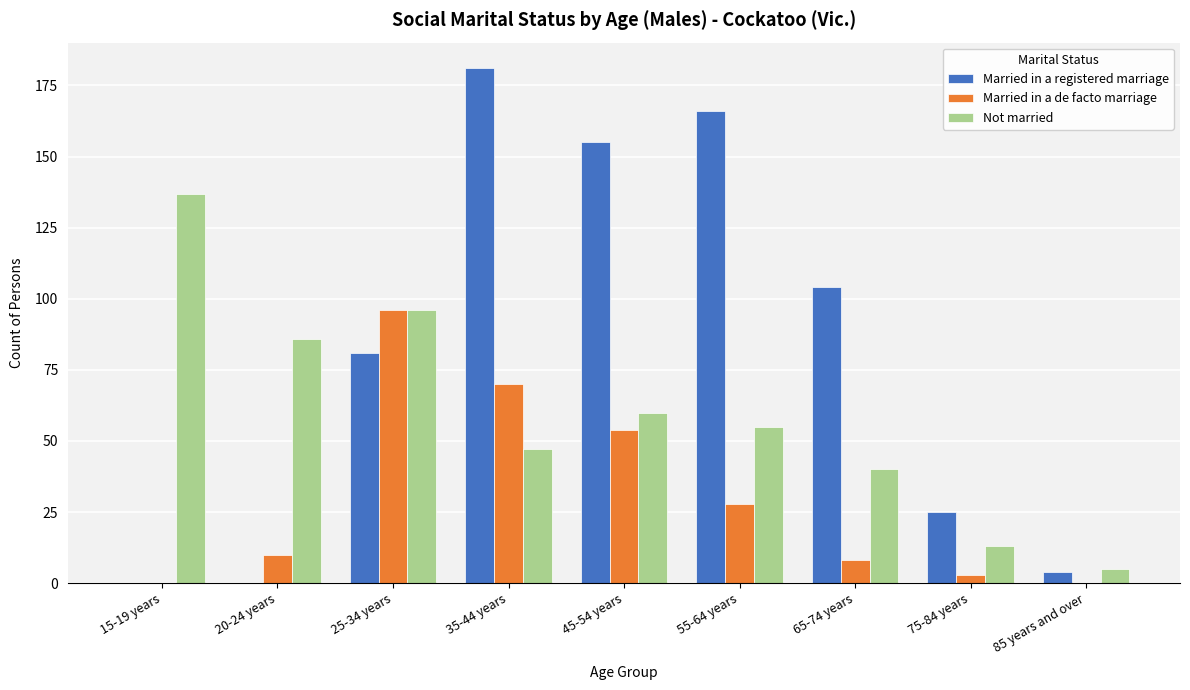

Between 65-74 years and 85 years and over, which series saw the biggest shift?

Married in a registered marriage